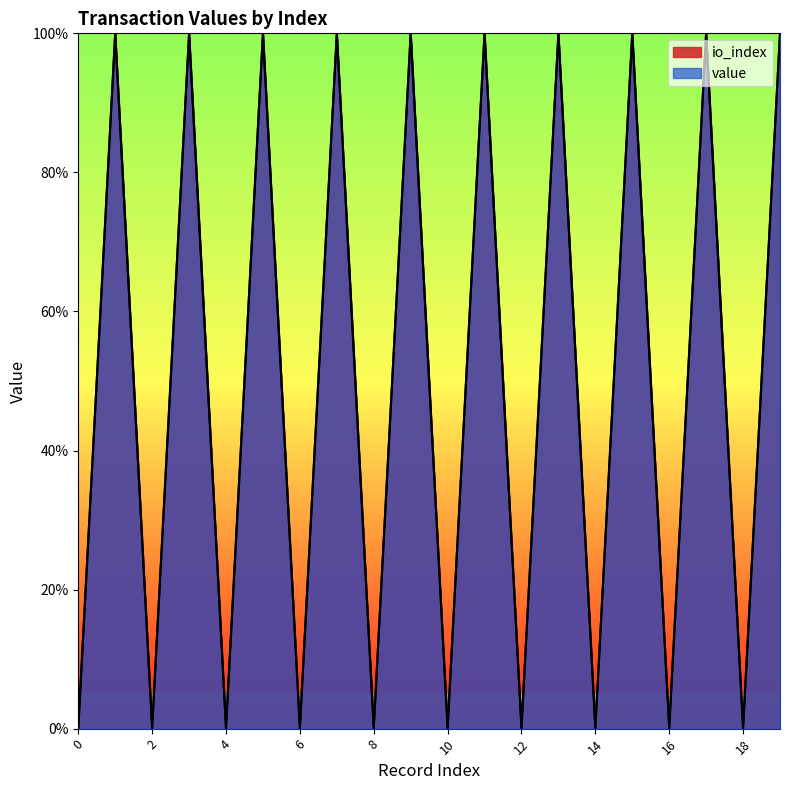

Where is the first local minimum for value?

2